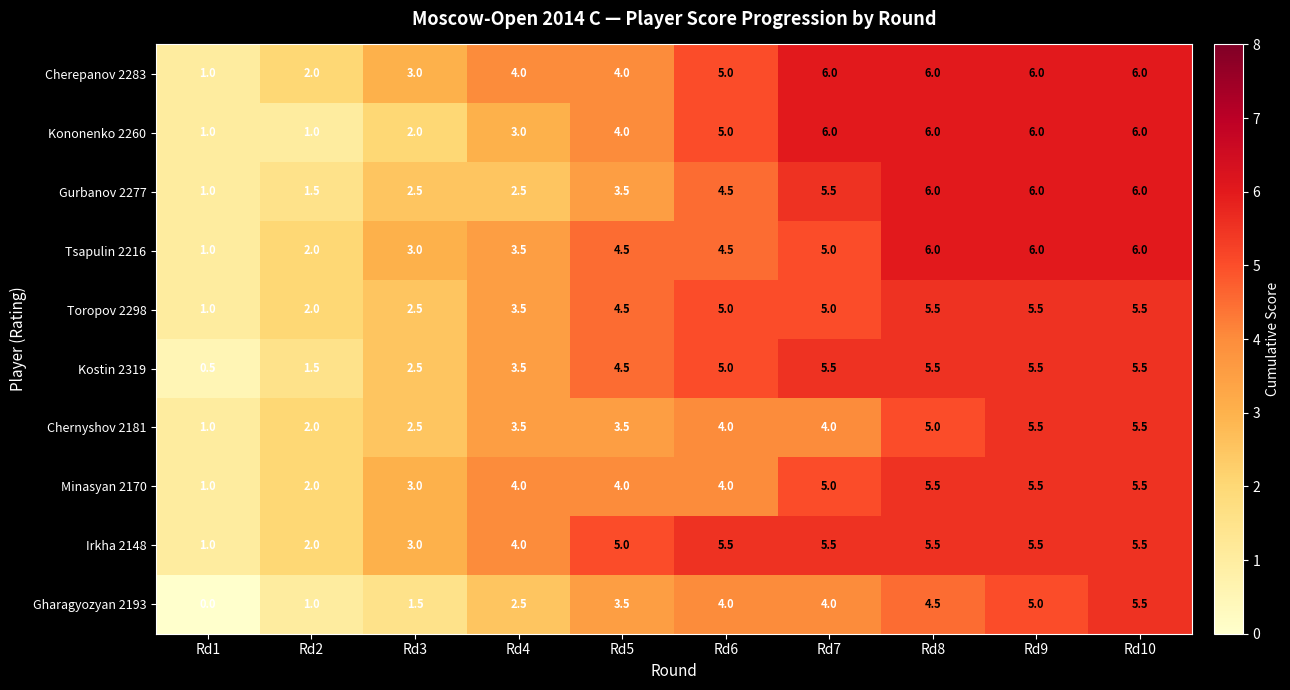

Which series has the largest range (max minus min)?

Gharagyozyan 2193